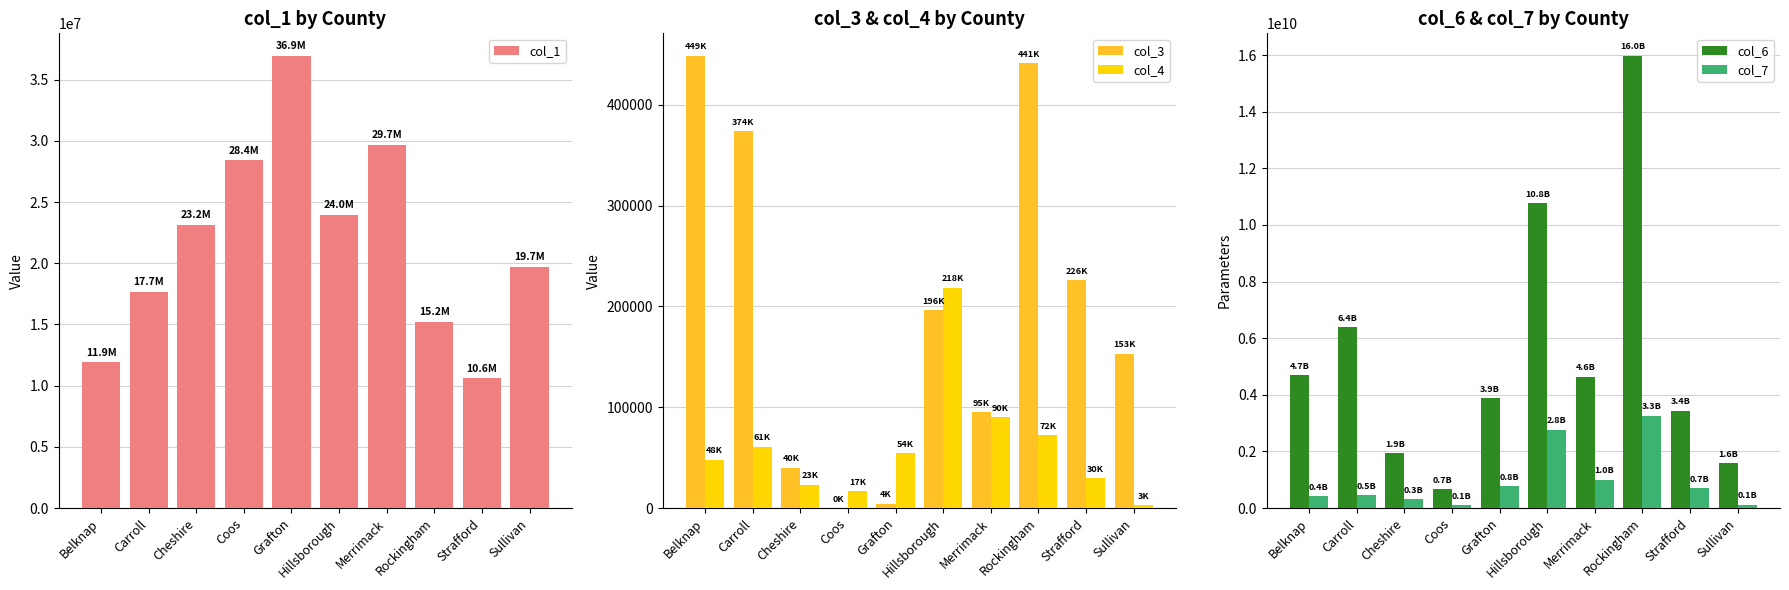

True or false: col_6 has a value of 1927073300 at Cheshire.

True